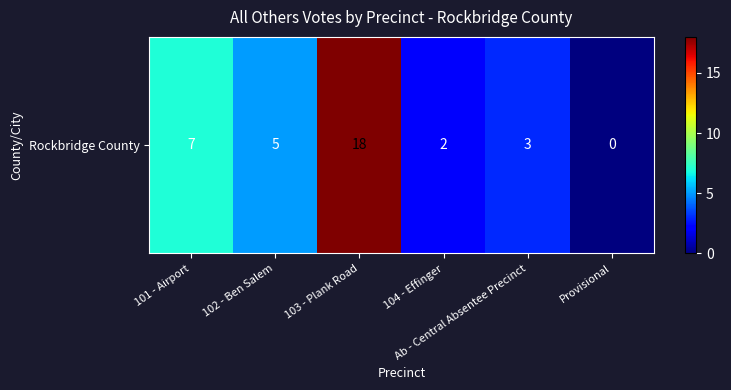

Where does the data first go above 5?

101 - Airport